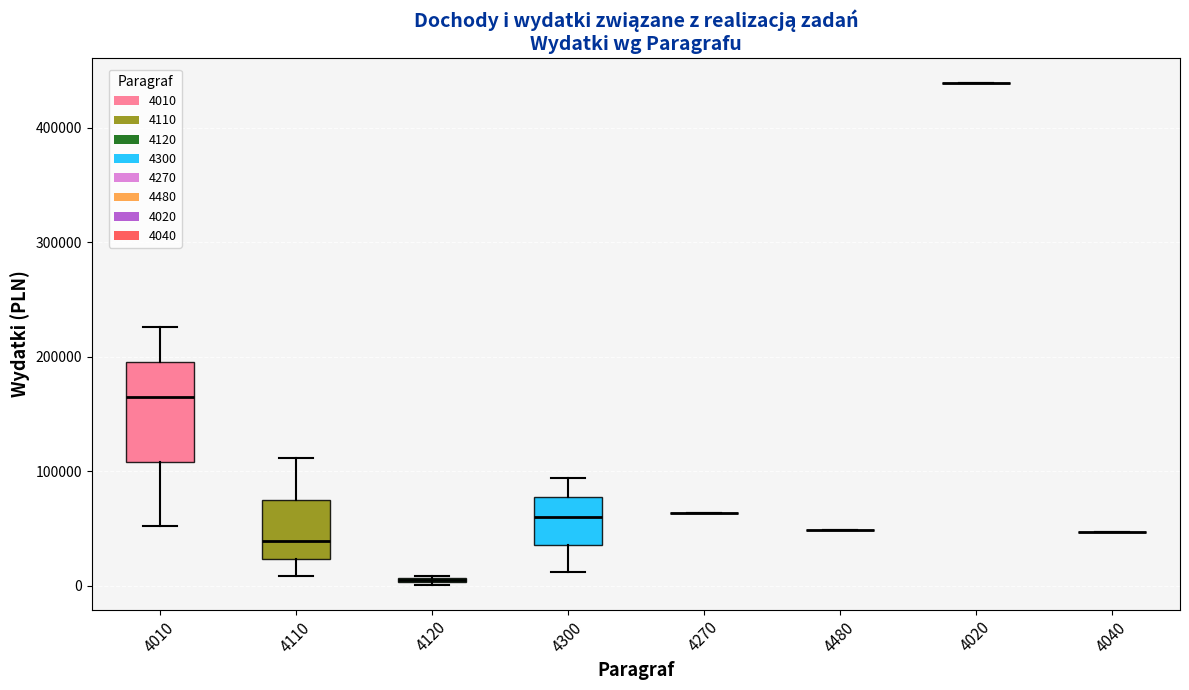

Comparing the boxes themselves (not the whiskers), which one is the tallest?

4010